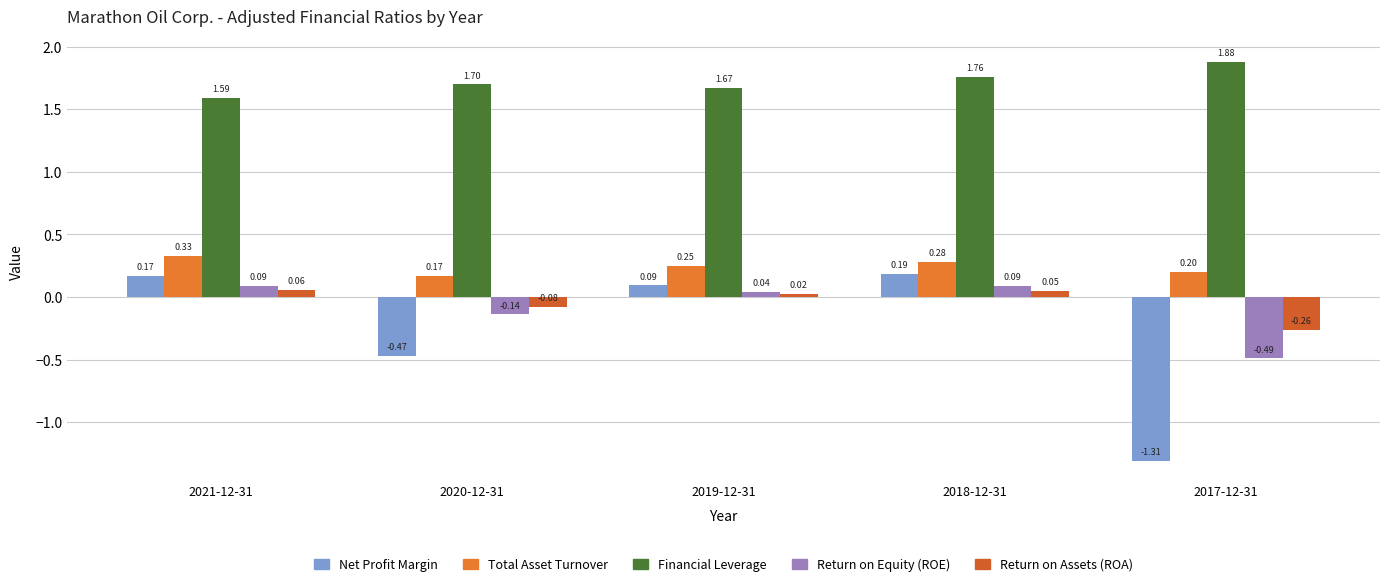

What are all the series names shown in the legend?

Net Profit Margin, Total Asset Turnover, Financial Leverage, Return on Equity (ROE), Return on Assets (ROA)